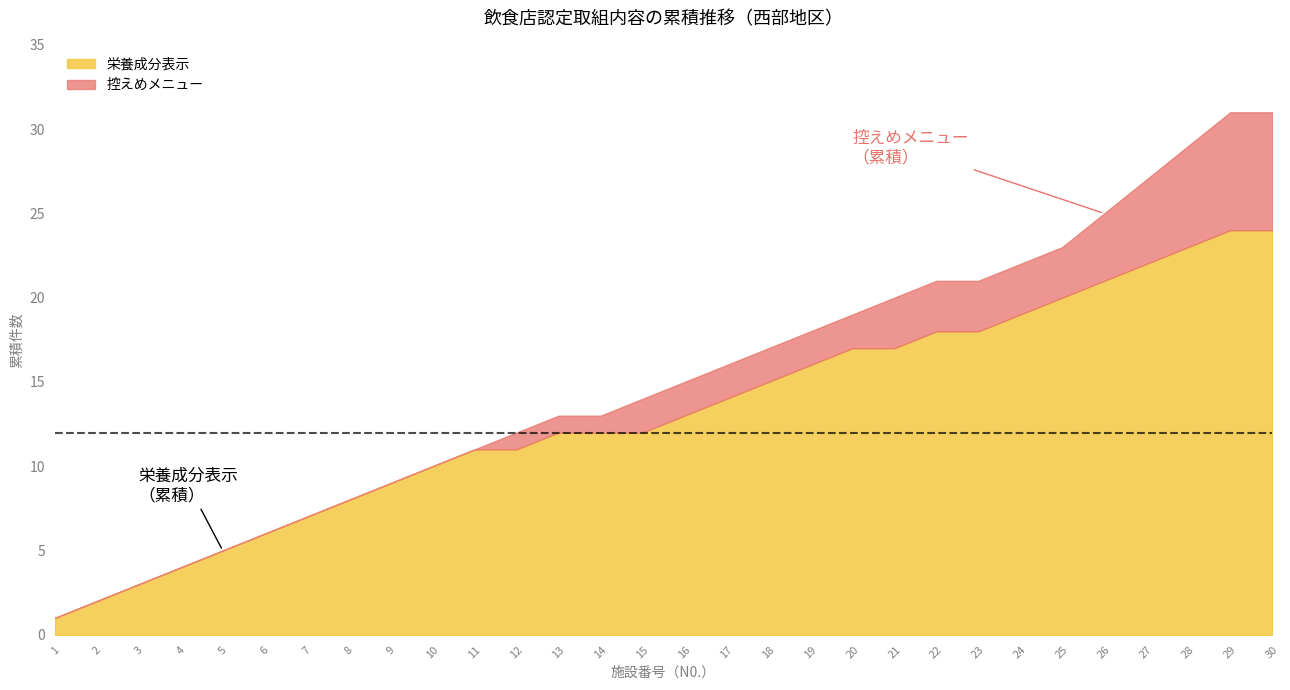

Which series has the largest range (max minus min)?

栄養成分表示